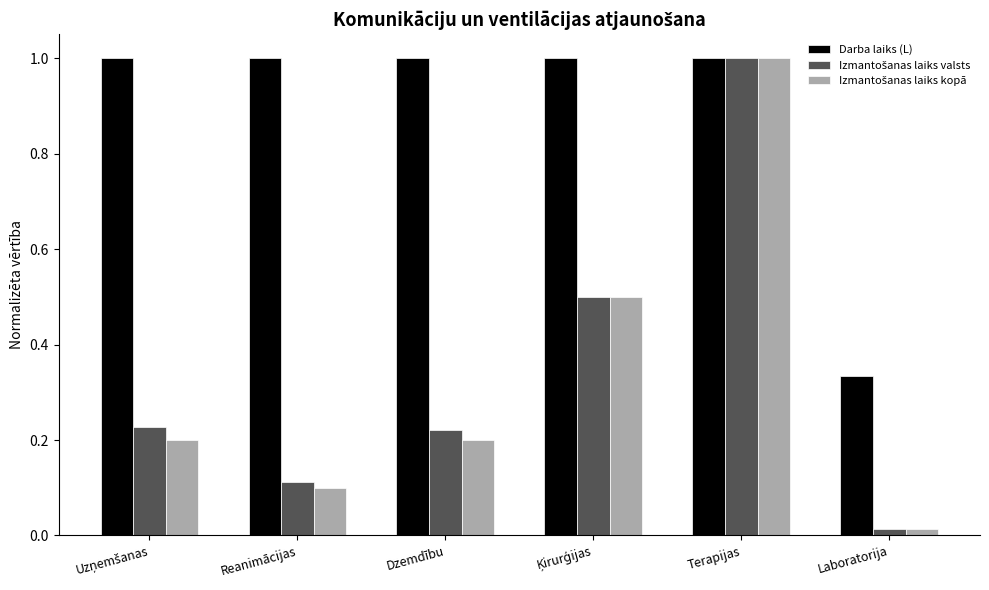

At how many categories does at least one series exceed 0?

6